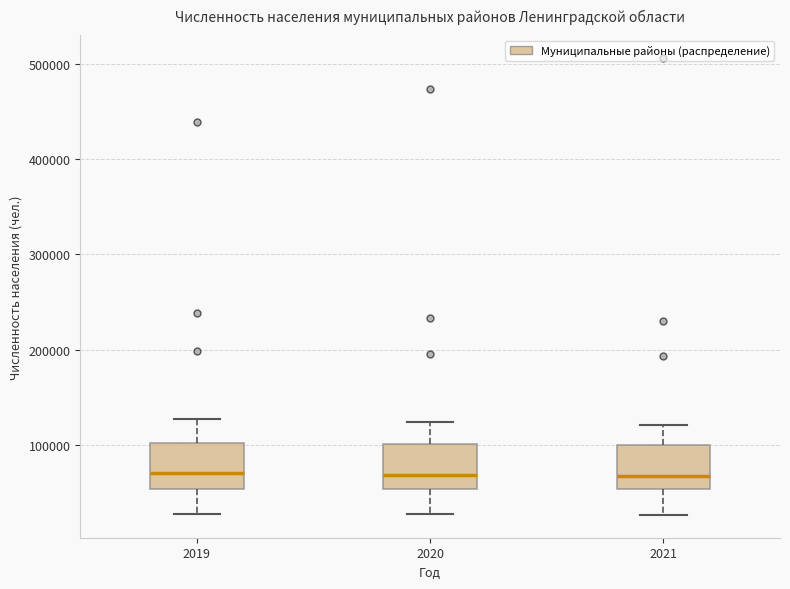

Where is the upper edge of the box at x = 2019 on the y-axis? The values are not printed on the chart, so give them approximately, as read against the axis.

100000